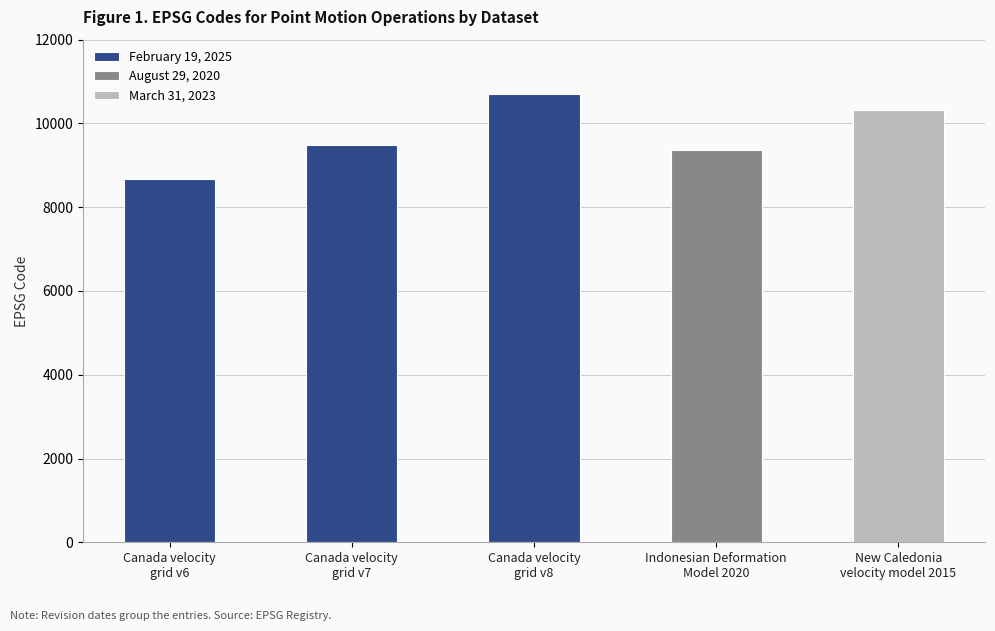

What is the sum of all values?

48564